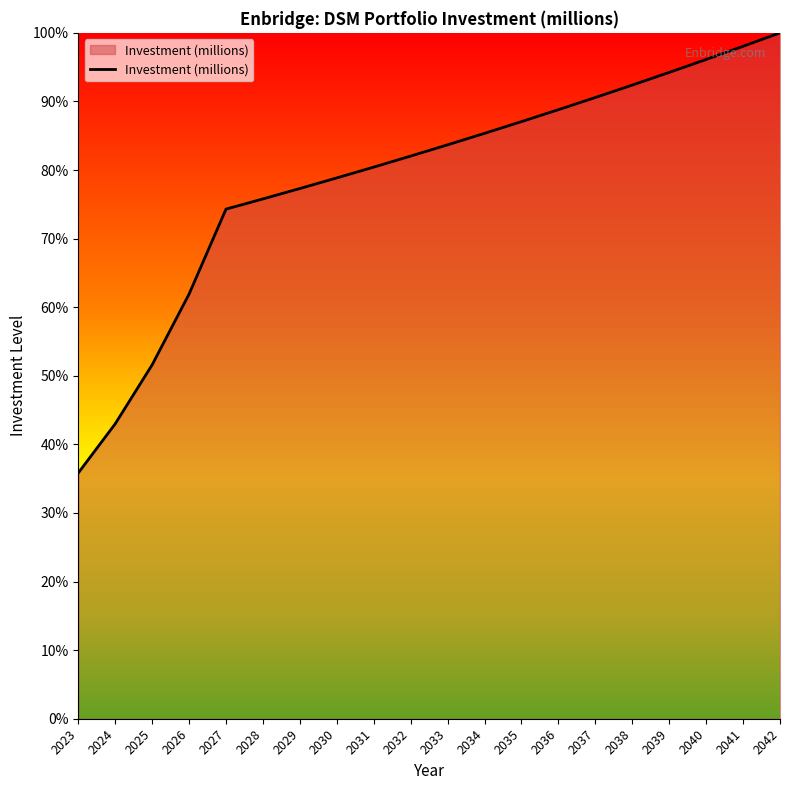

List the labels in order of value, smallest first.

2023, 2024, 2025, 2026, 2027, 2028, 2029, 2030, 2031, 2032, 2033, 2034, 2035, 2036, 2037, 2038, 2039, 2040, 2041, 2042